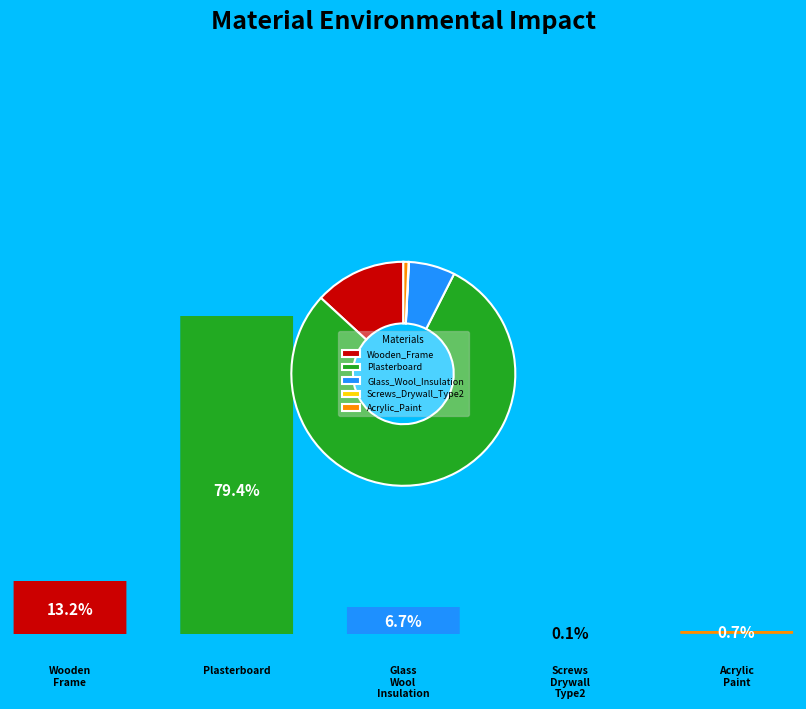

Combined, do Acrylic_Paint and Glass_Wool_Insulation account for over 50%?

No